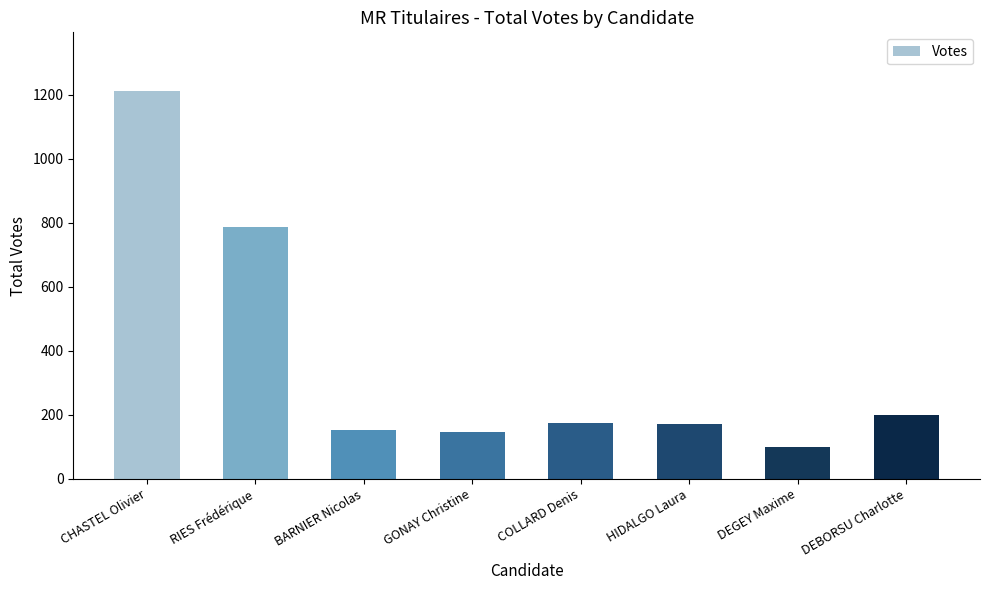

What is the maximum value shown in the chart?

1213